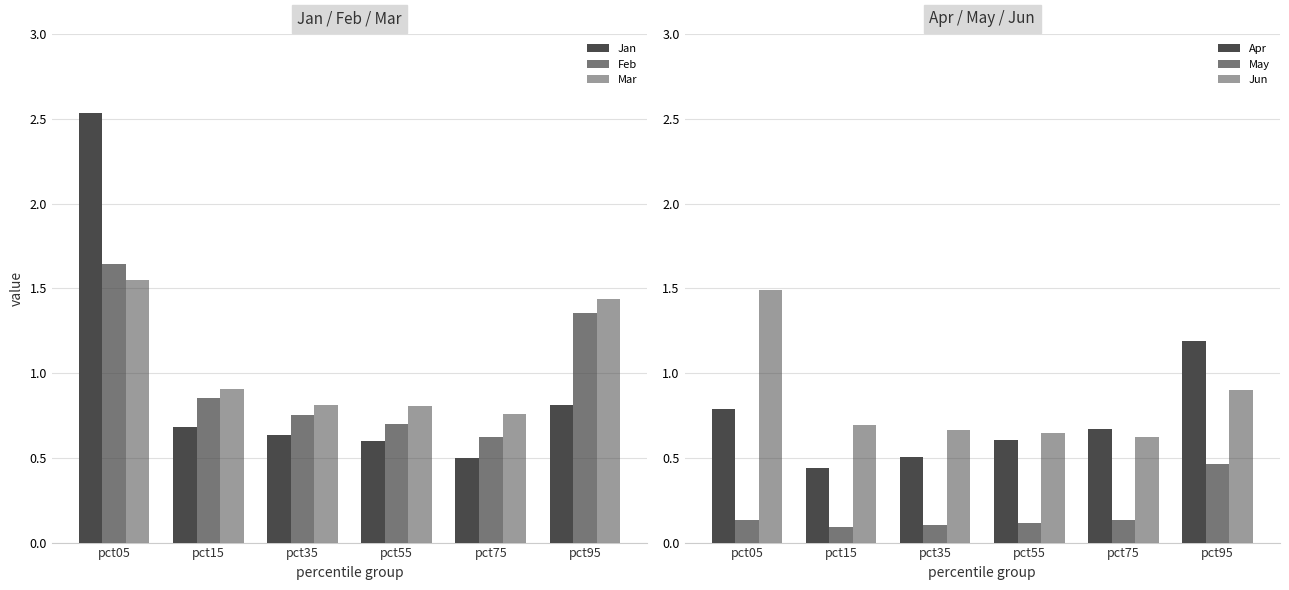

List the series in order of their peak value, highest first.

Jan, Feb, Mar, Jun, Apr, May